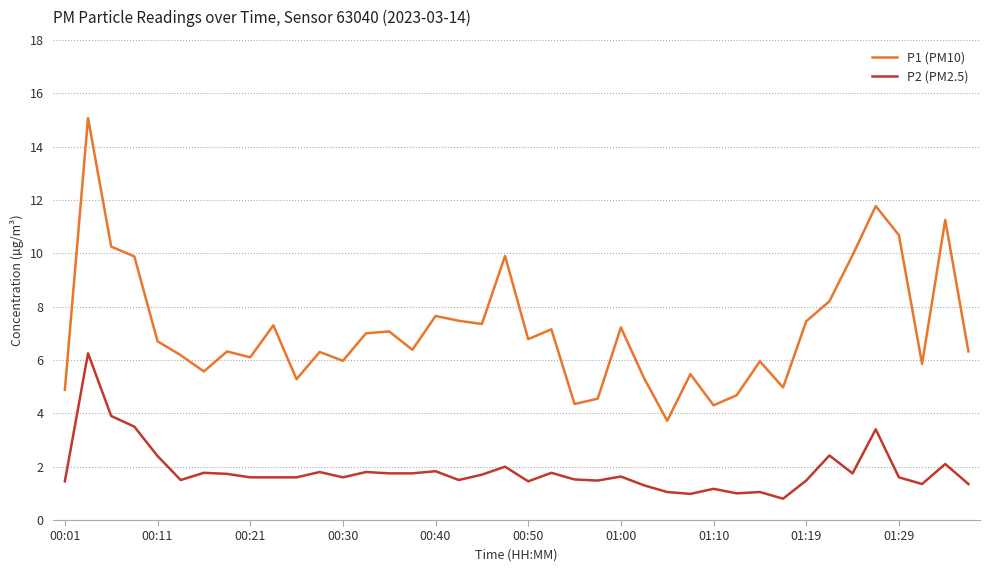

What is the lowest value of the P2 (PM2.5) series?

0.8